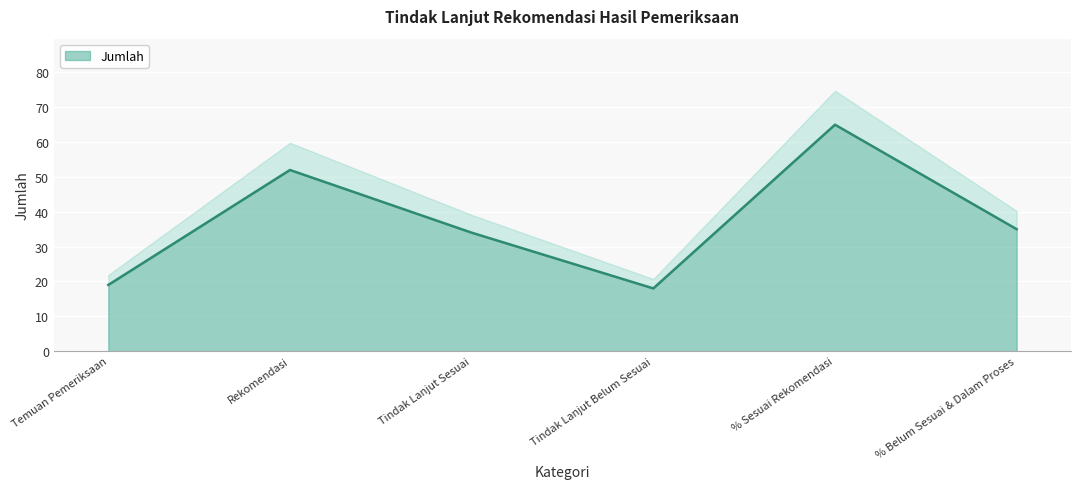

Is it true that Jumlah equals 35 at % Belum Sesuai & Dalam Proses?

True